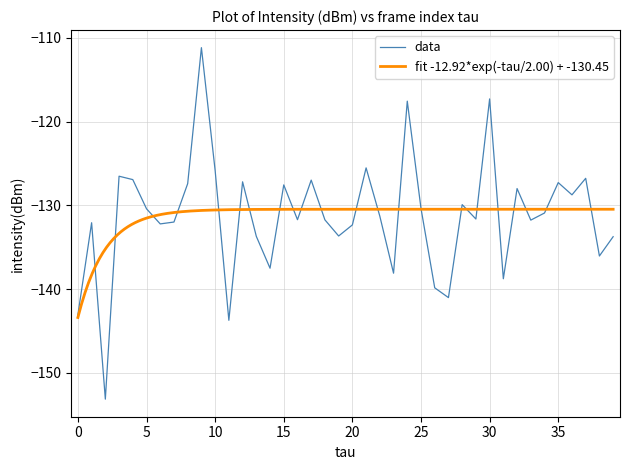

What is the label of the 17th point from the left?

16